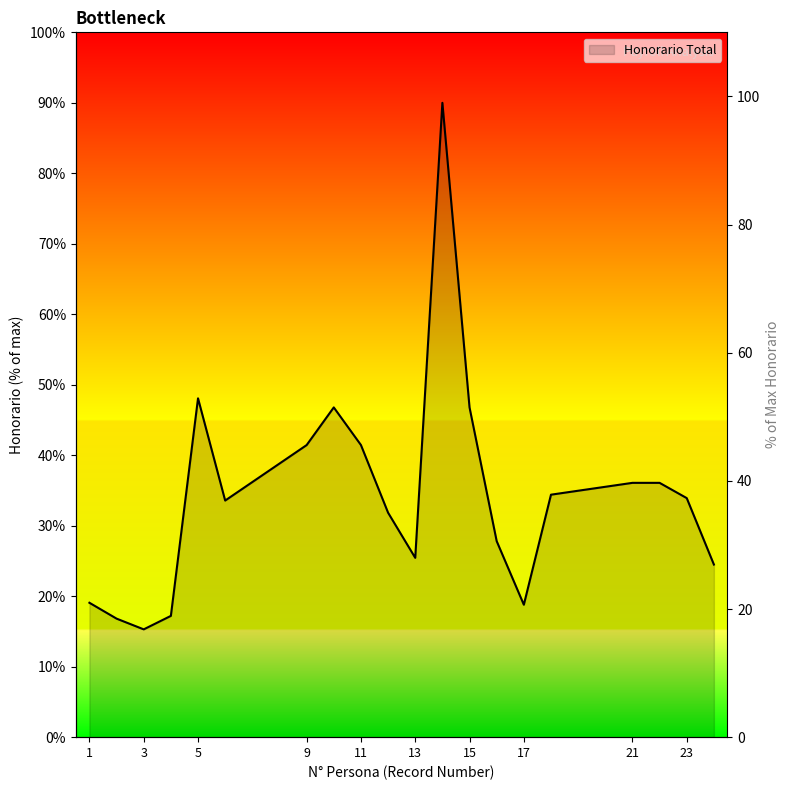

True or false: the data shows 31.8 at 12.

True